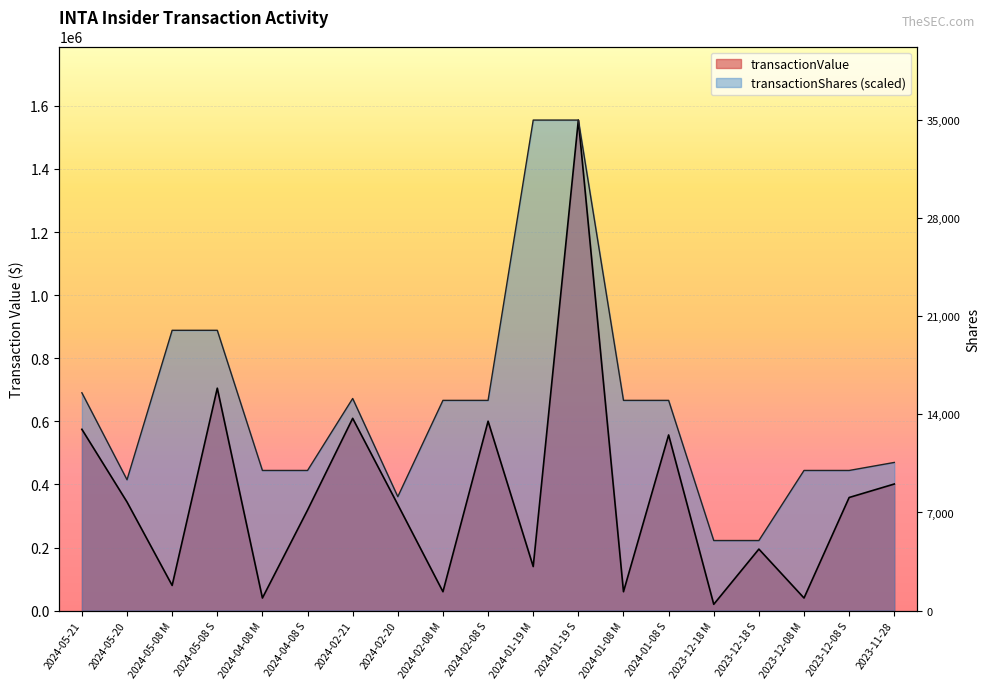

What is the value of the transactionShares point at the 7th from the left?

672432.5